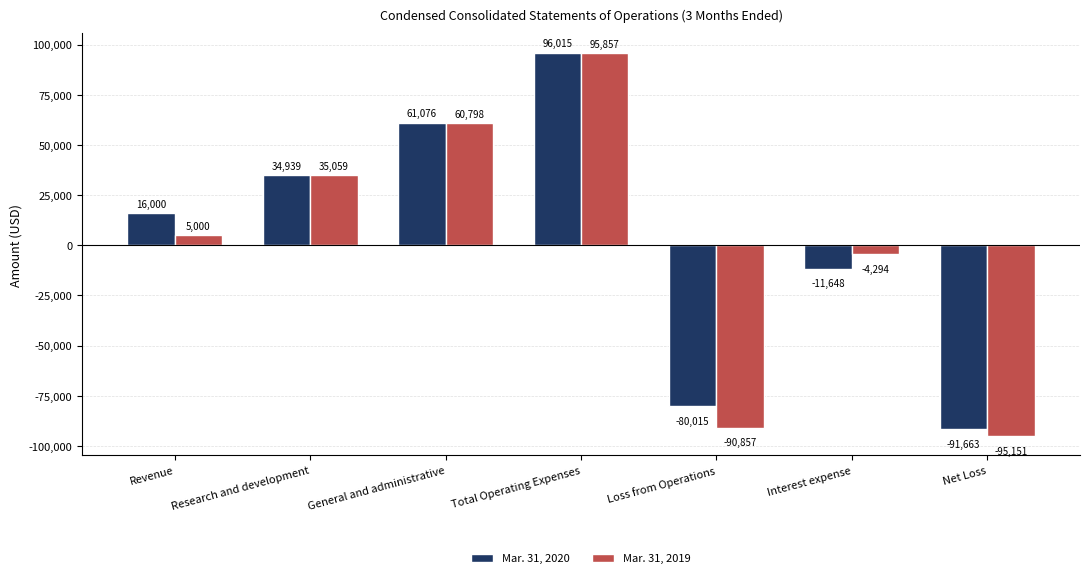

At how many categories does at least one series exceed 29130?

3